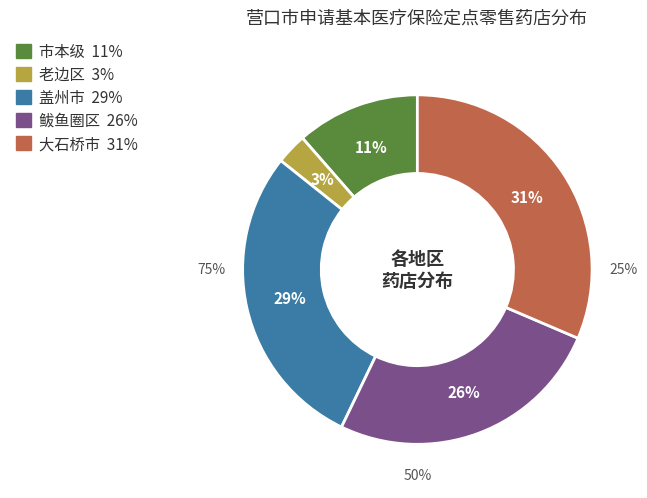

How many segments does this pie chart have?

5